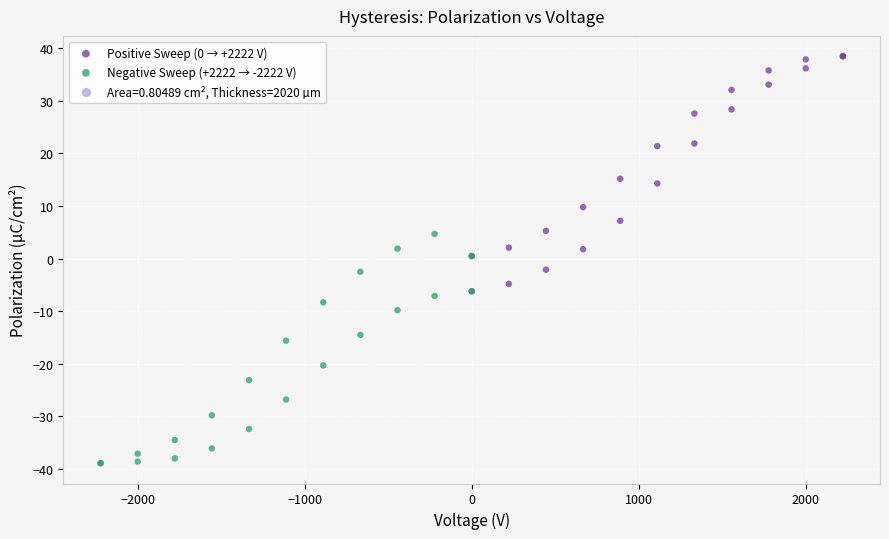

Which series reaches the maximum Y coordinate?

Positive Sweep (0 → +2222 V)